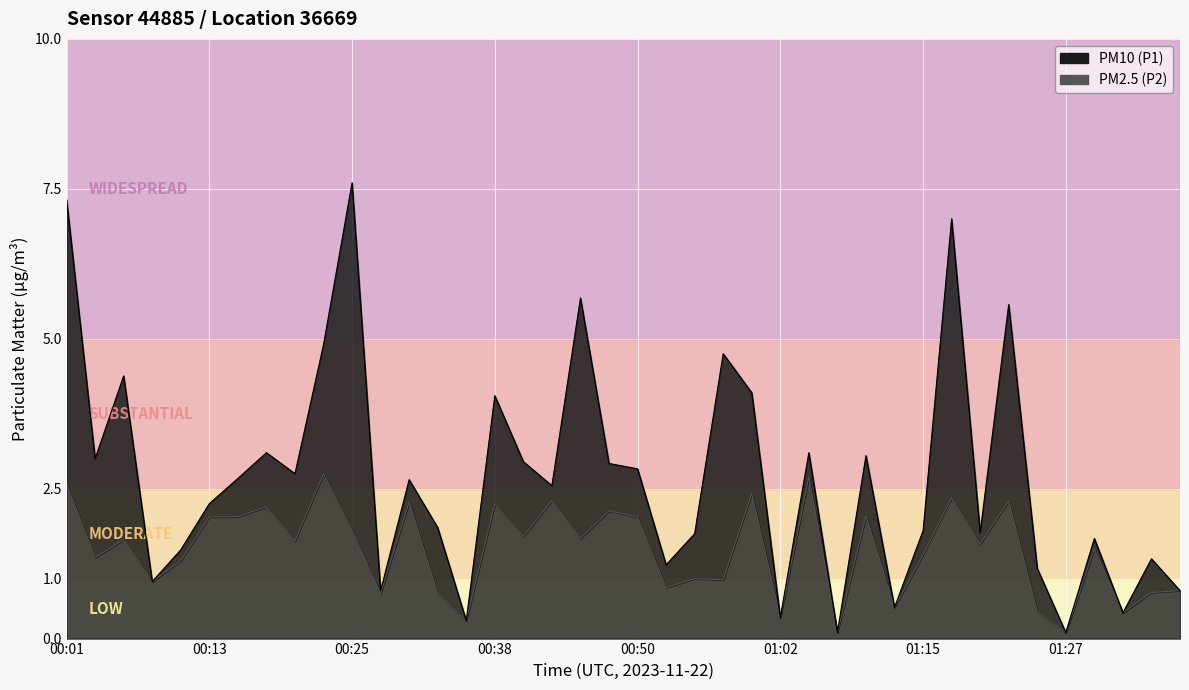

True or false: P1 line and P2 line cross at least once.

False